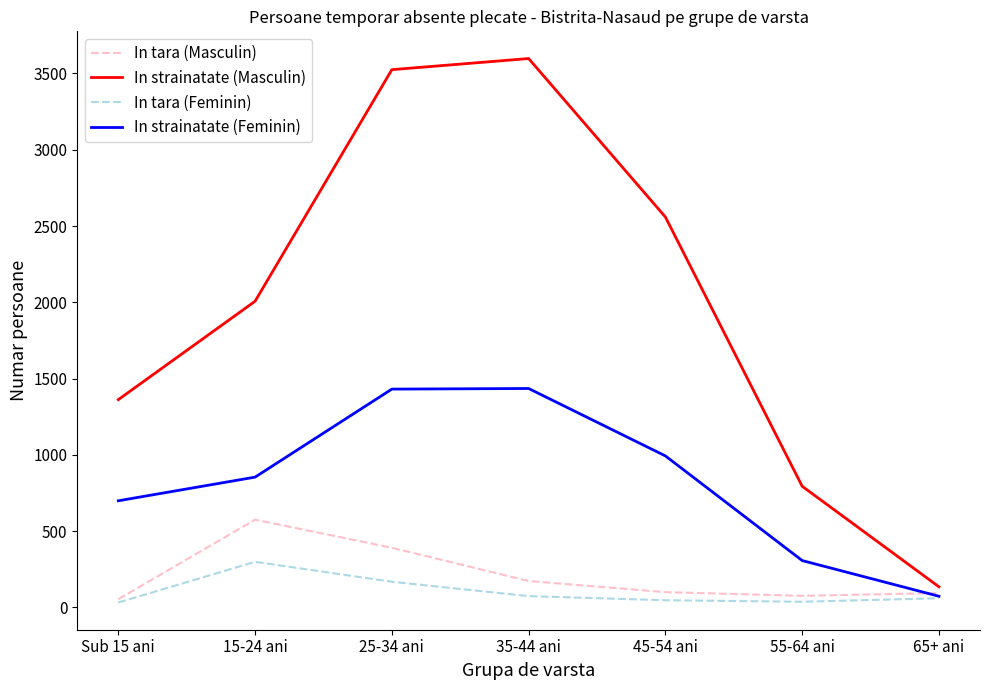

In In strainatate (Masculin), how many points are higher than both neighbors (excluding endpoints)?

1